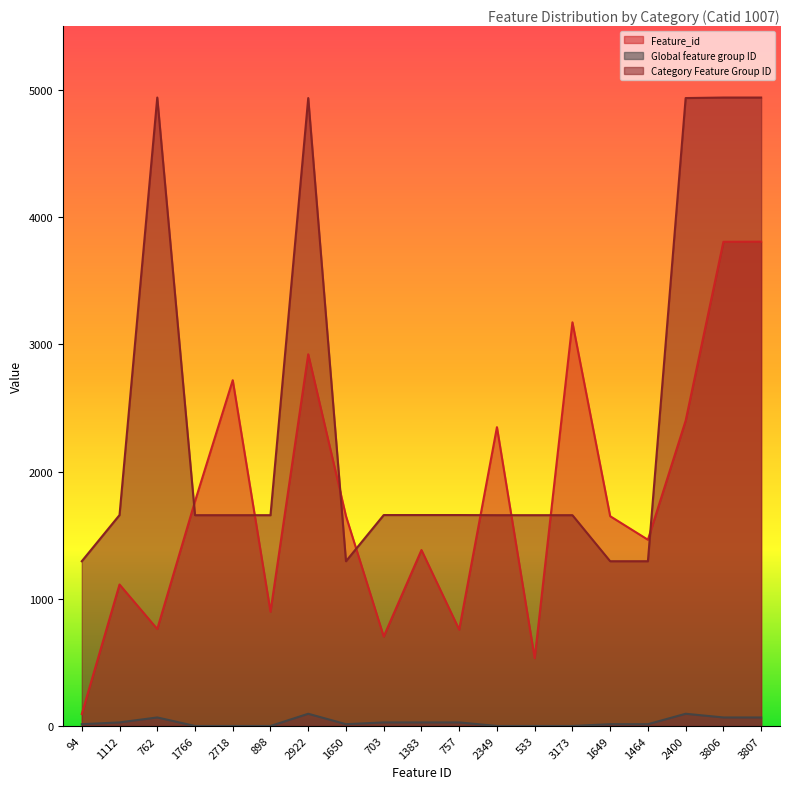

At 94, list the series in order from largest to smallest.

Category Feature Group ID, Feature_id, Global feature group ID